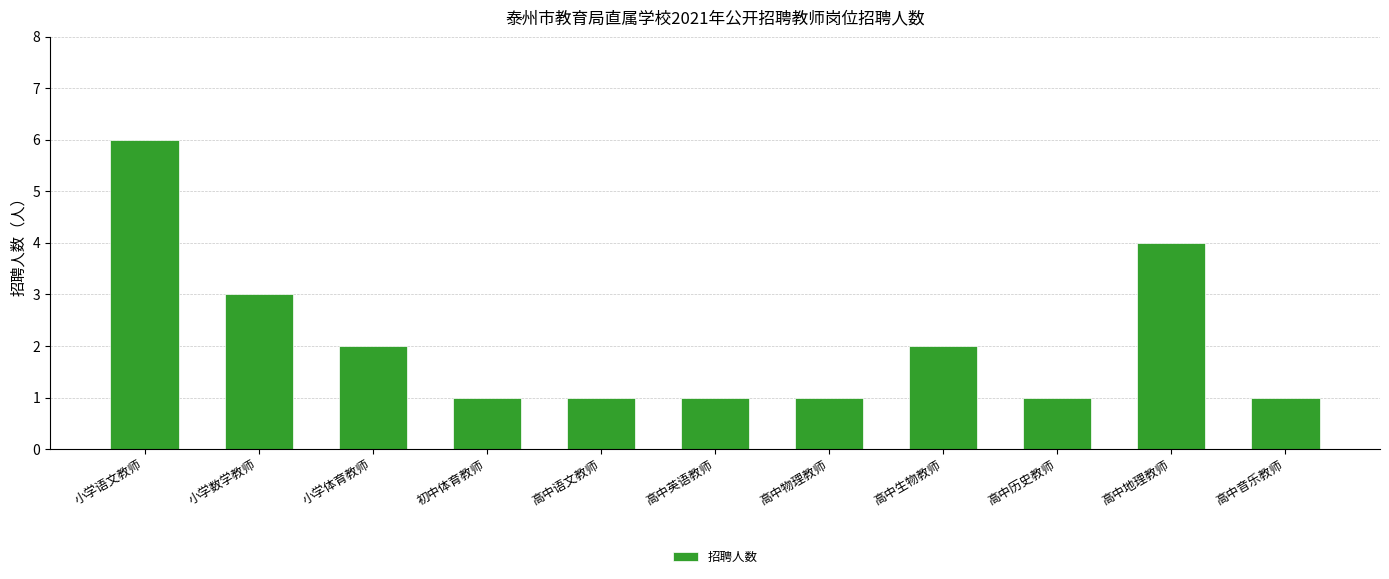

What is the maximum value shown in the chart?

6